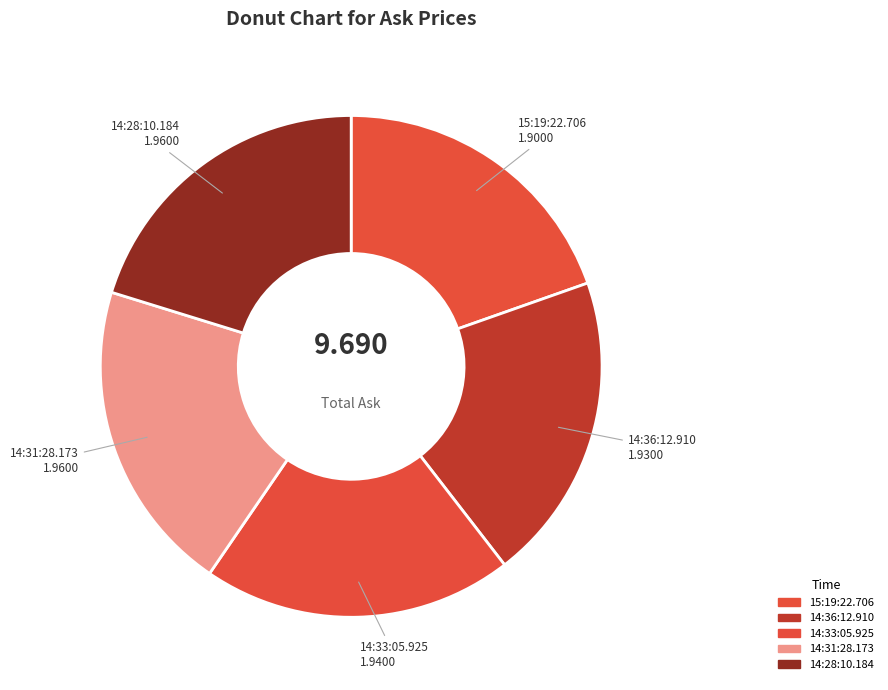

To the nearest percent, what portion does 14:31:28.173 represent?

20%